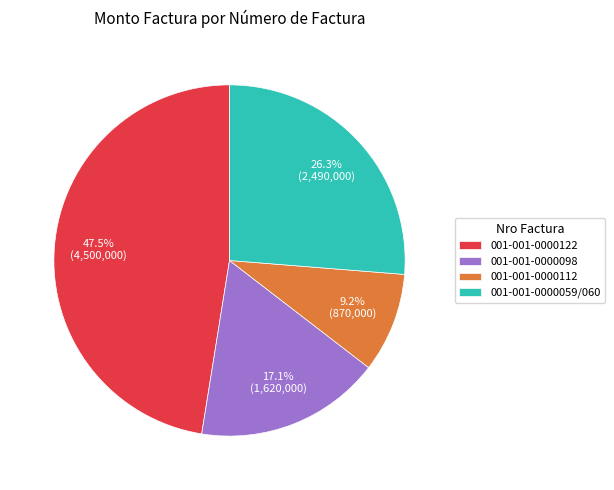

To the nearest percent, what is the average slice percentage?

25%